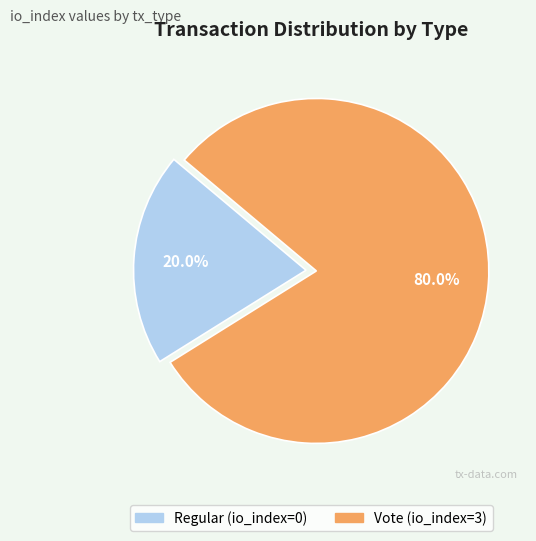

How much of the chart is everything except Regular?

80.0%